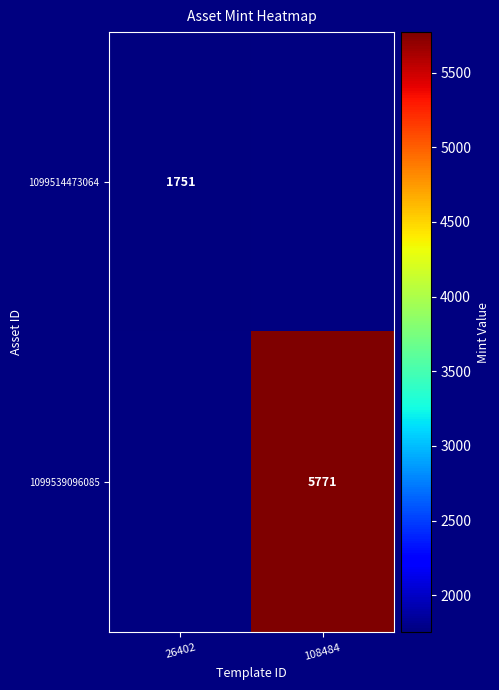

The value of 1099539096085 at 108484 is 8857.7. True or false?

False